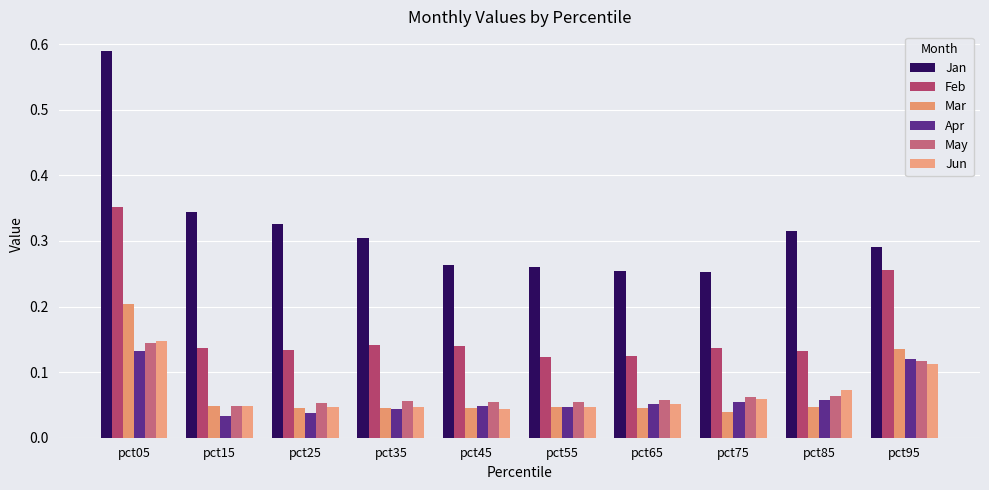

How many groups of bars are there?

10